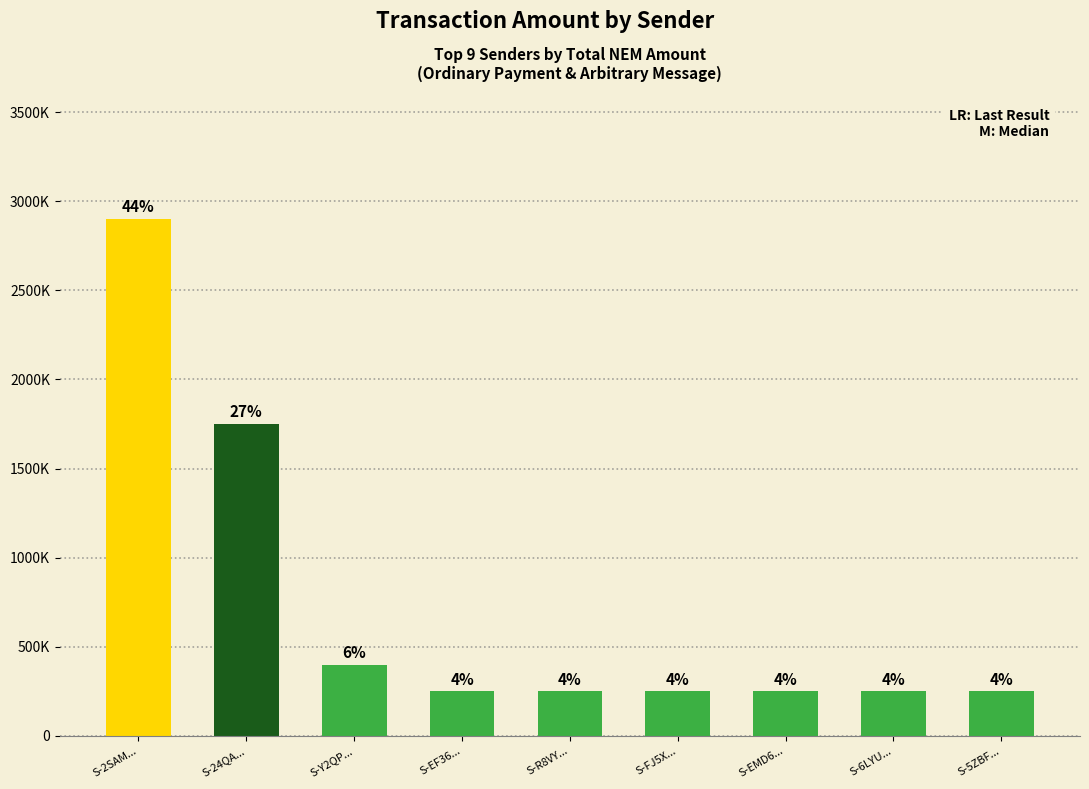

Are the bars horizontal?

No